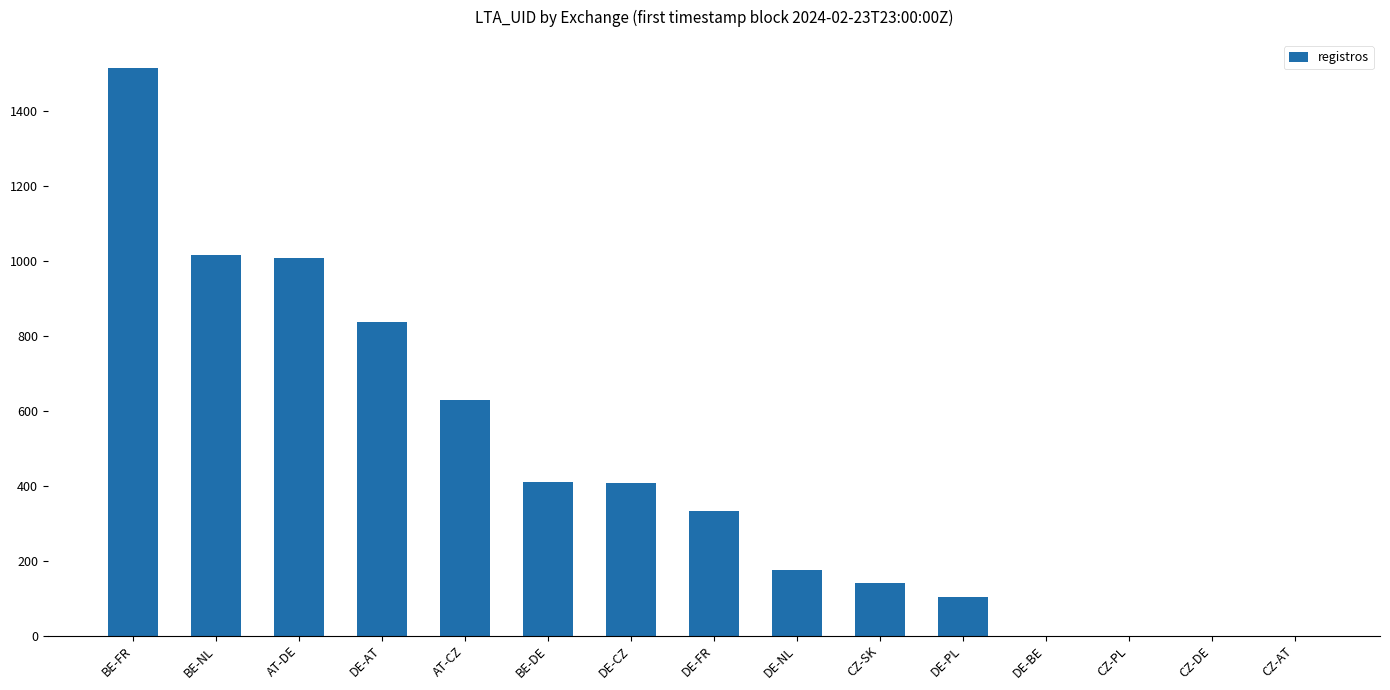

At which label is the value closest to 757?

DE-AT